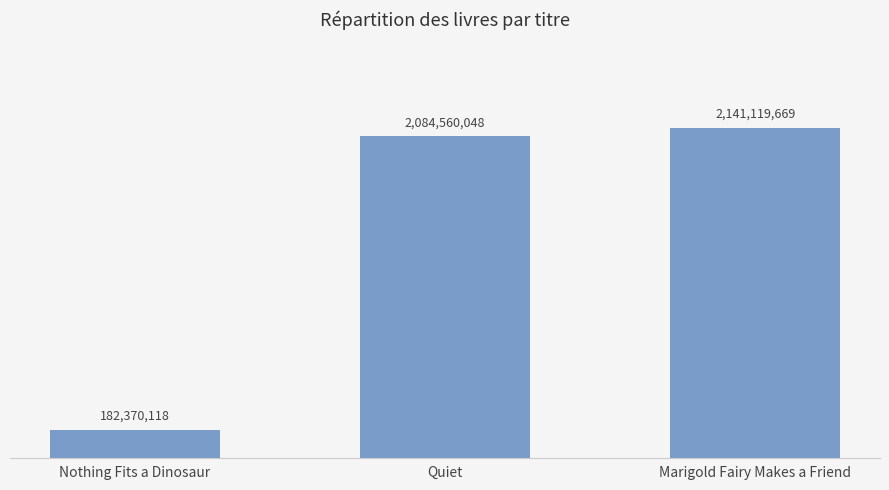

Are the bars horizontal?

No